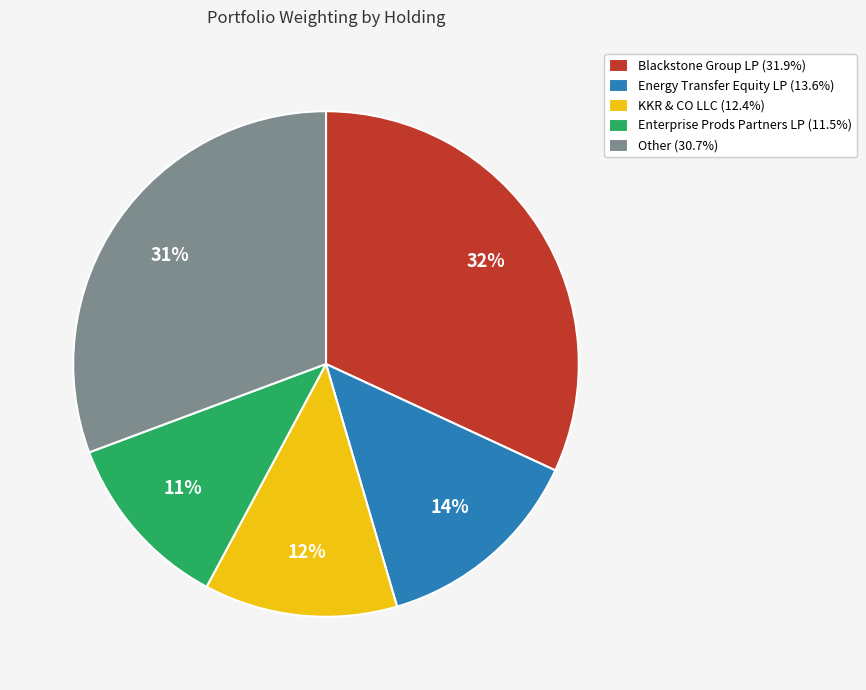

Does any single category account for the majority?

No